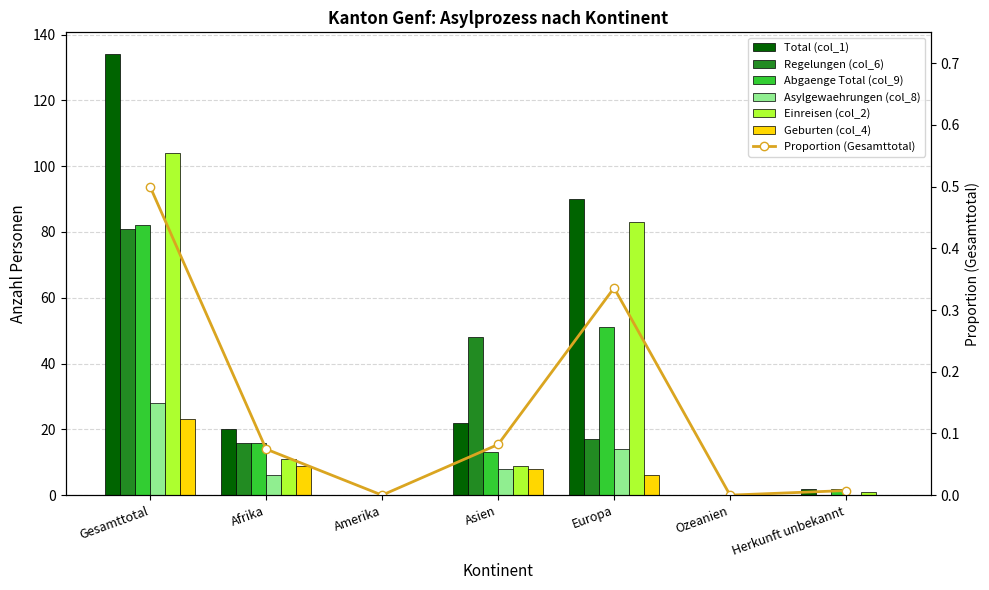

Where does the Regelungen (col_6) series first go above 16?

Gesamttotal